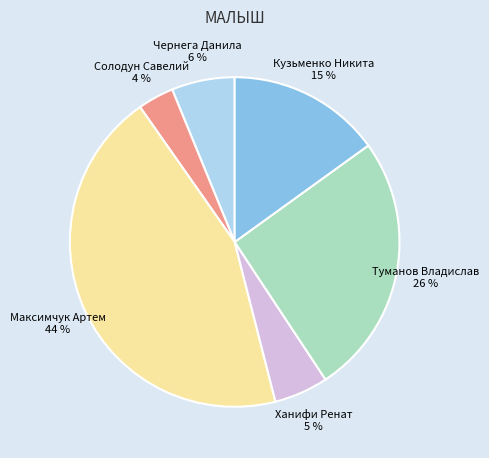

To the nearest percent, what is the combined percentage of Кузьменко Никита and Туманов Владислав?

41%